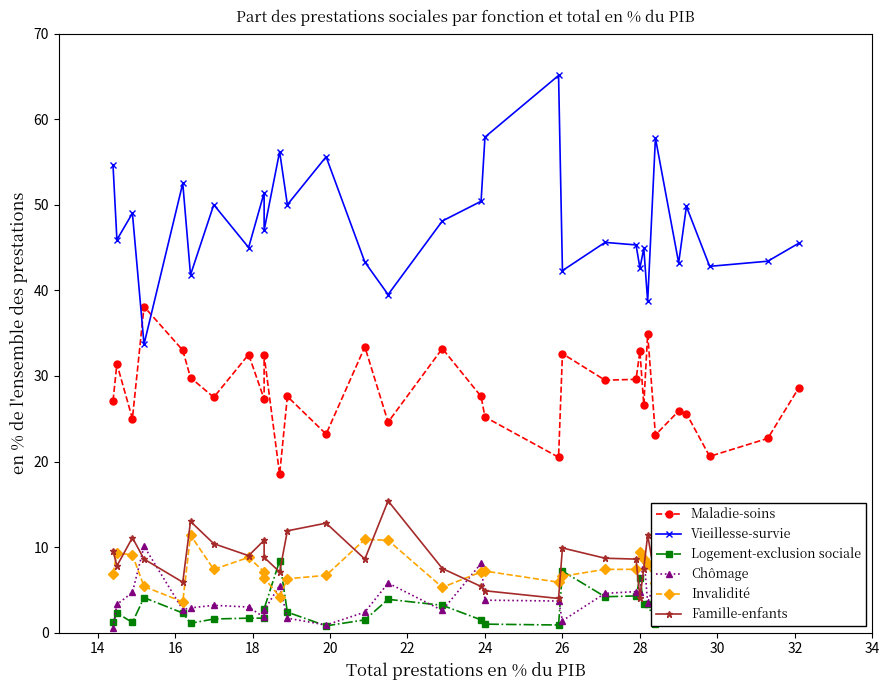

What are all the series names shown in the legend?

Maladie-soins, Vieillesse-survie, Logement-exclusion sociale, Chômage, Invalidité, Famille-enfants